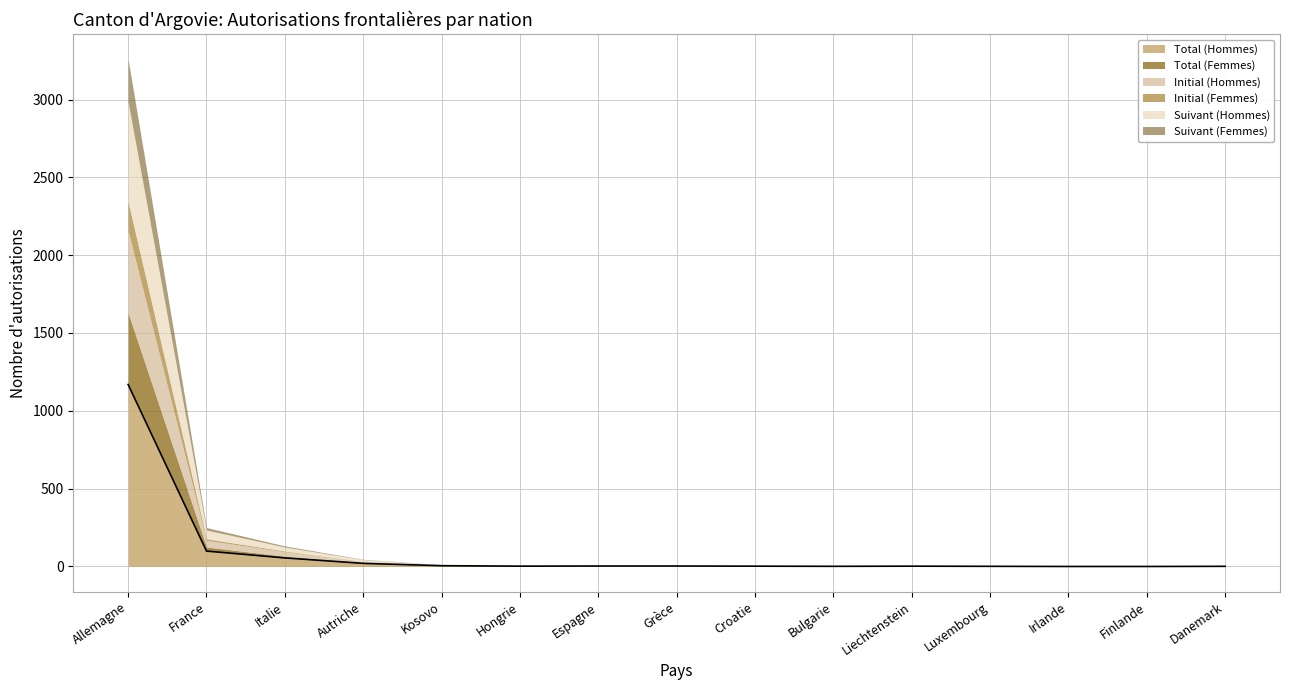

Where is the first local minimum for Initial (Hommes)?

Hongrie